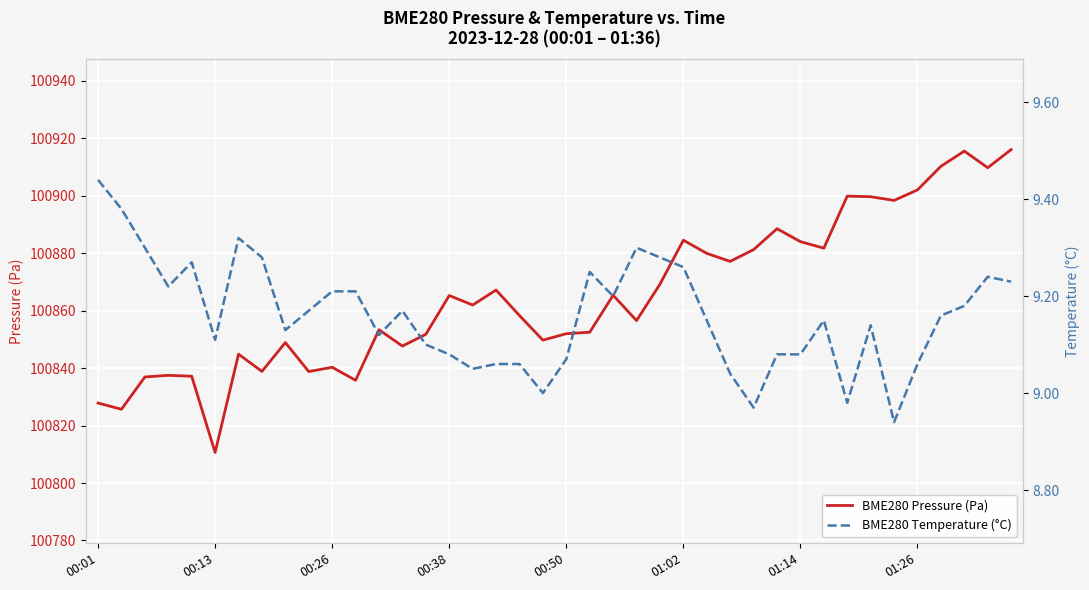

How many values in the BME280 Pressure (Pa) series are below 100861?

20